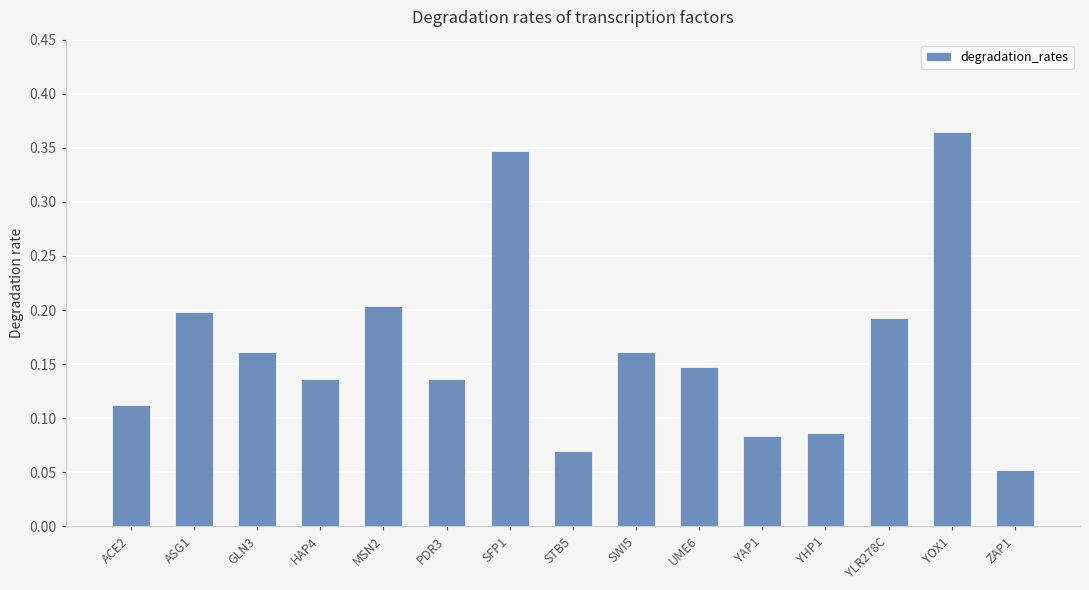

What is the sum of all values?

2.5